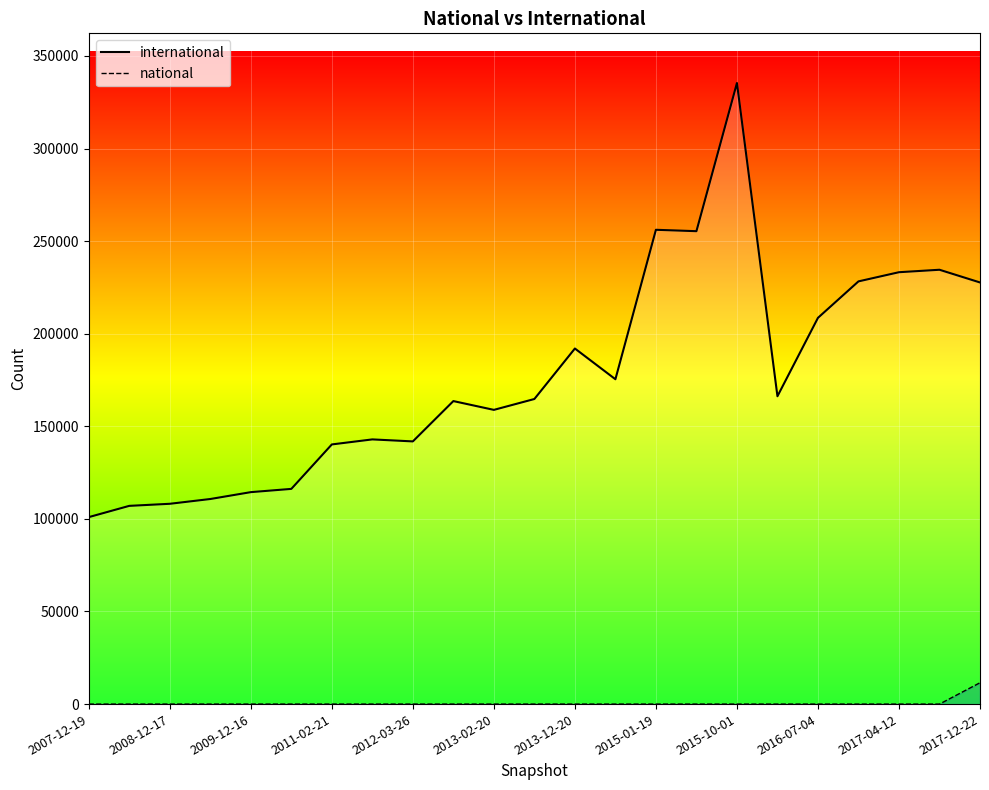

Rank the series by their average value, from highest to lowest.

international, national